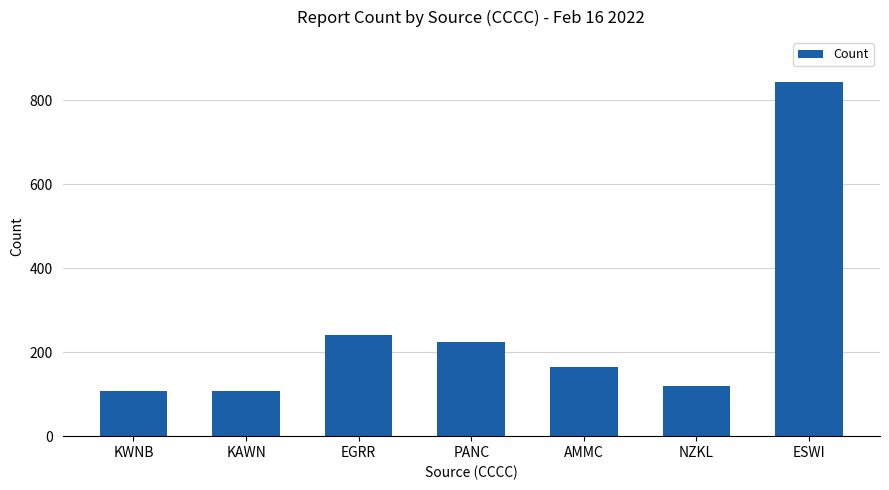

What is the label of the 5th bar from the right?

EGRR